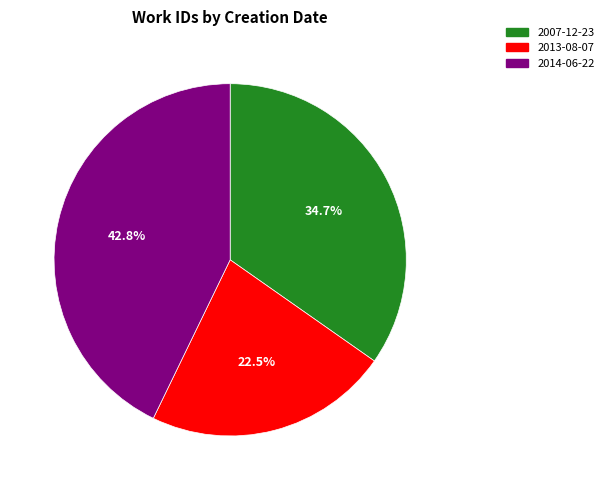

What is the ratio of the value at 2014-06-22 to the value at 2007-12-23?

1.2